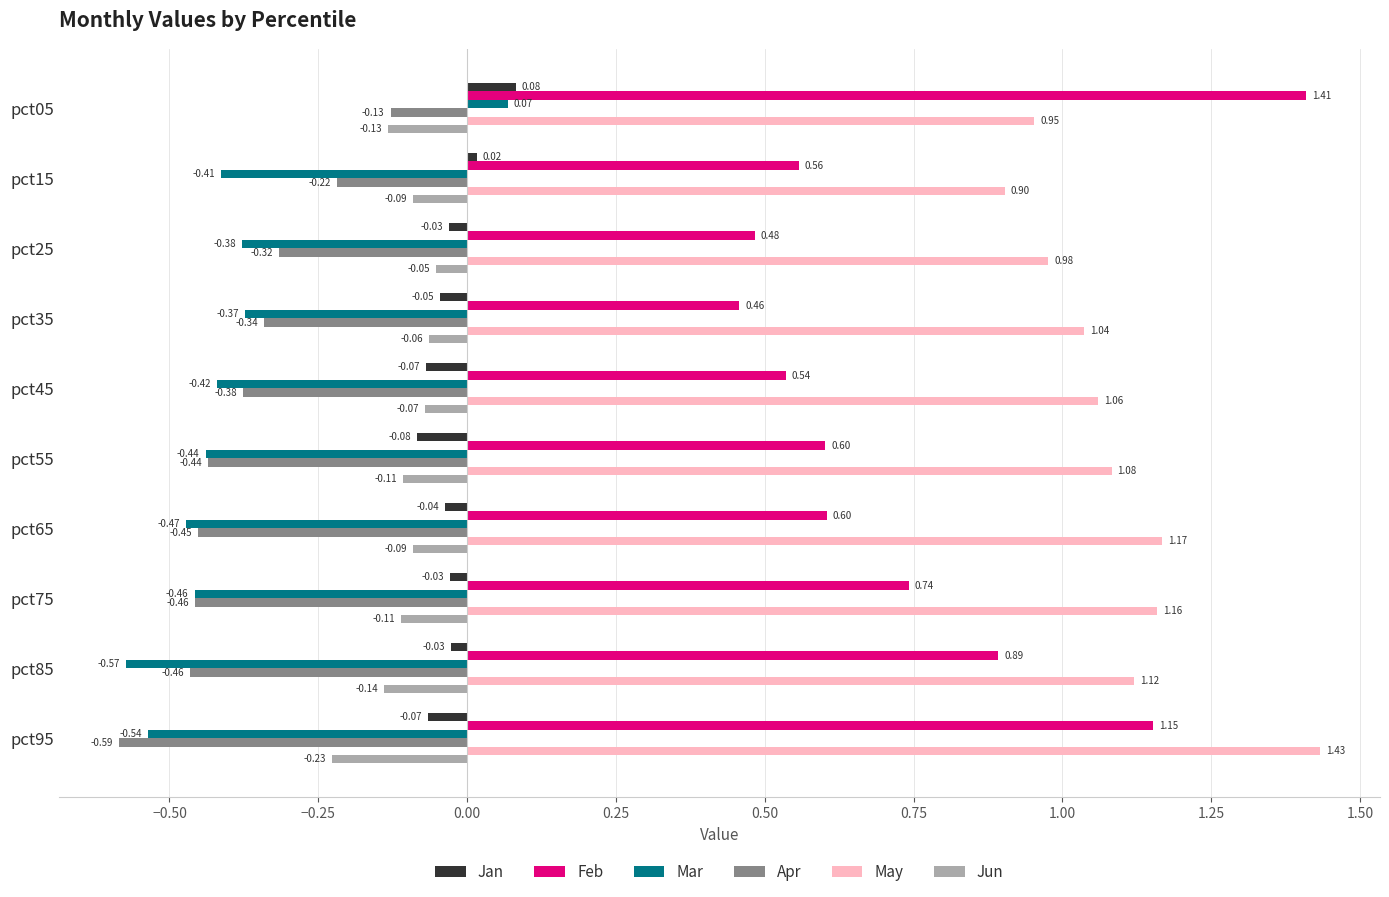

List the labels in order of Mar value, largest first.

pct05, pct35, pct25, pct15, pct45, pct55, pct75, pct65, pct95, pct85